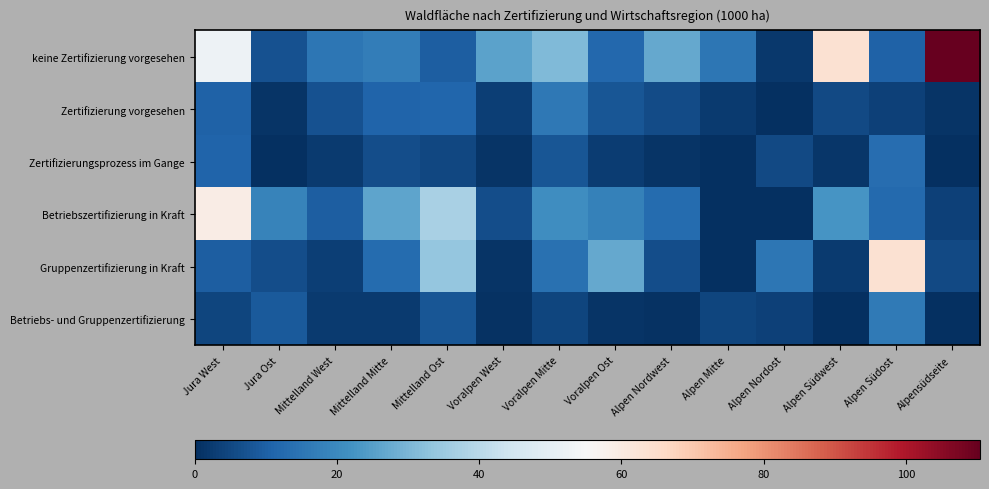

Which series changed the most between Mittelland Mitte and Voralpen Ost?

Gruppenzertifizierung in Kraft